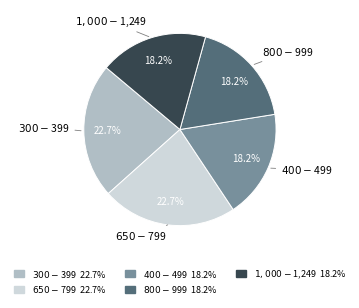

Does any single category account for the majority?

No